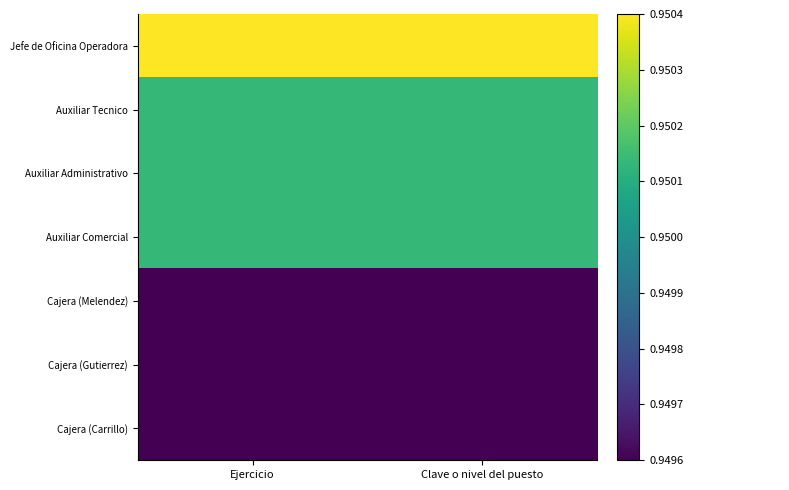

At how many categories does at least one series exceed 0?

2